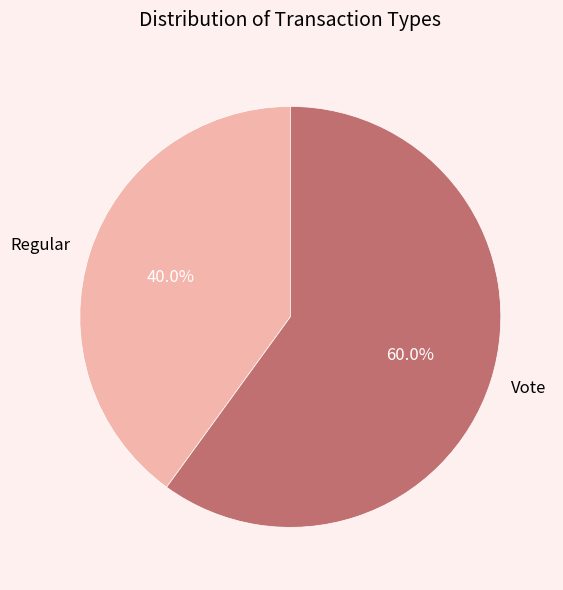

The Vote slice represents 54% of the pie. True or false?

False